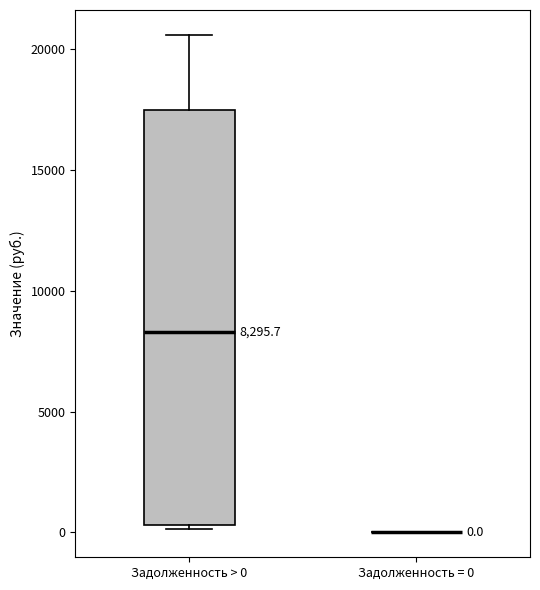

Comparing the boxes themselves (not the whiskers), which one is the tallest?

Задолженность > 0